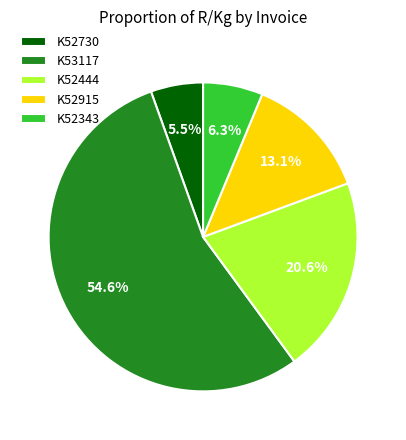

Which slice is the largest?

K53117